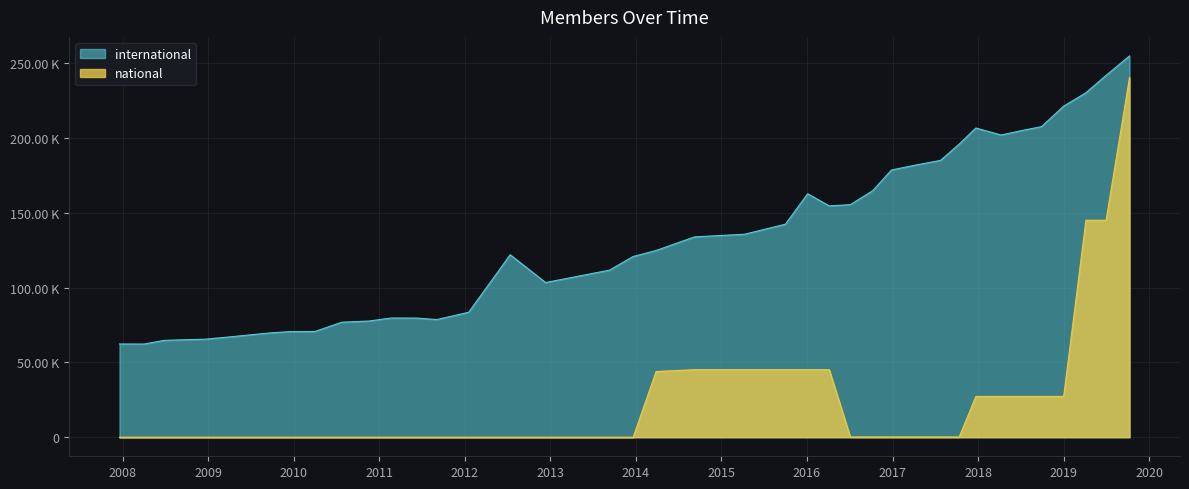

Which label corresponds to the largest value in the chart?

2019-10-09